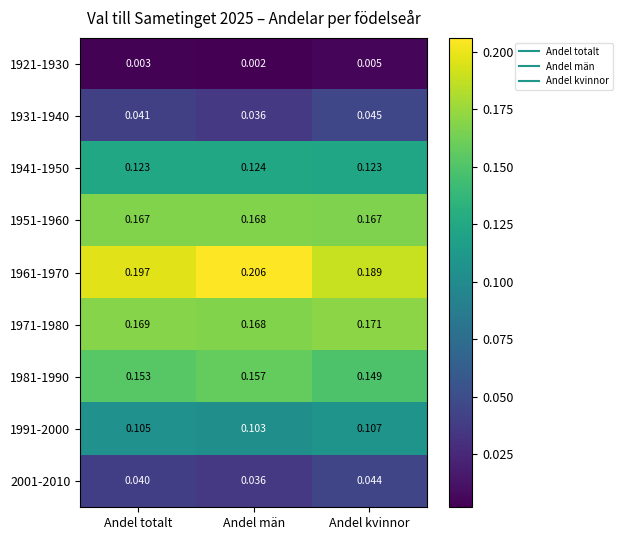

Where is 1981-1990 nearest to the value 0?

Andel kvinnor